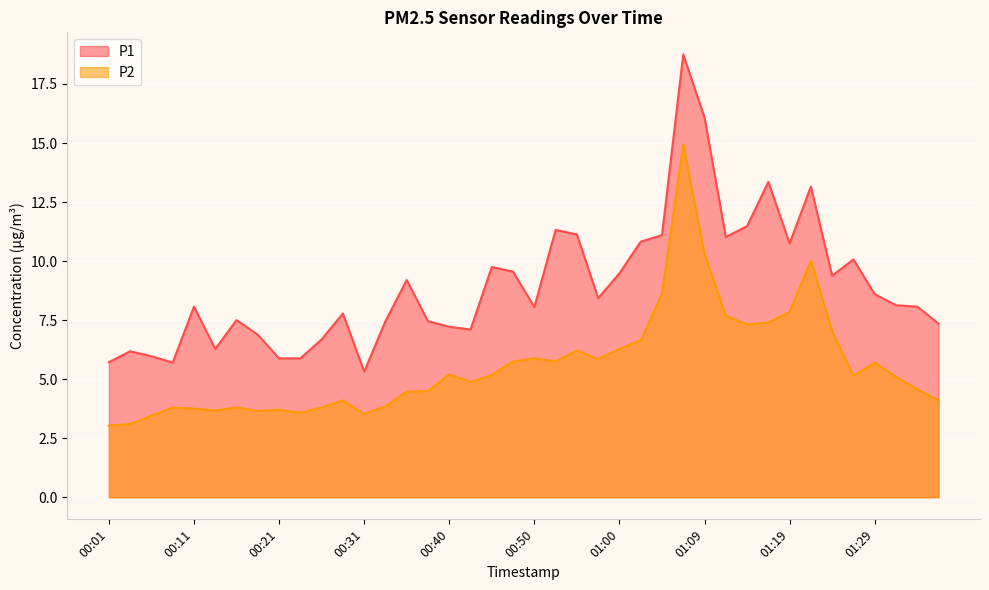

True or false: P2 and P1 intersect in this chart.

False